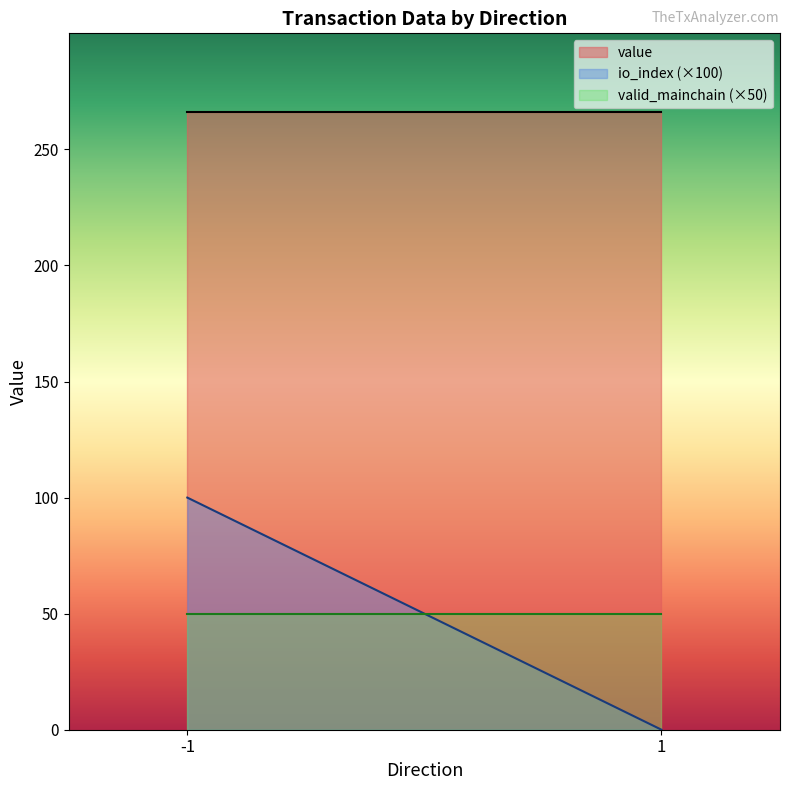

True or false: value and valid_mainchain intersect in this chart.

False